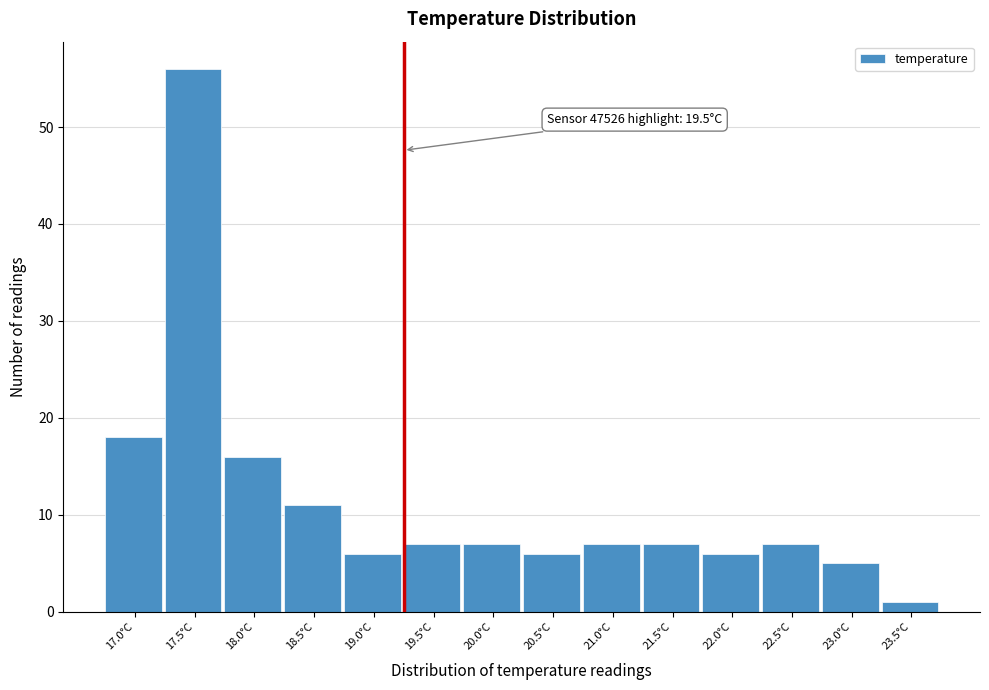

Reading left to right, transcribe all the data shown in this chart.

17.0°C=18	17.5°C=56	18.0°C=16	18.5°C=11	19.0°C=6	19.5°C=7	20.0°C=7	20.5°C=6	21.0°C=7	21.5°C=7	22.0°C=6	22.5°C=7	23.0°C=5	23.5°C=1